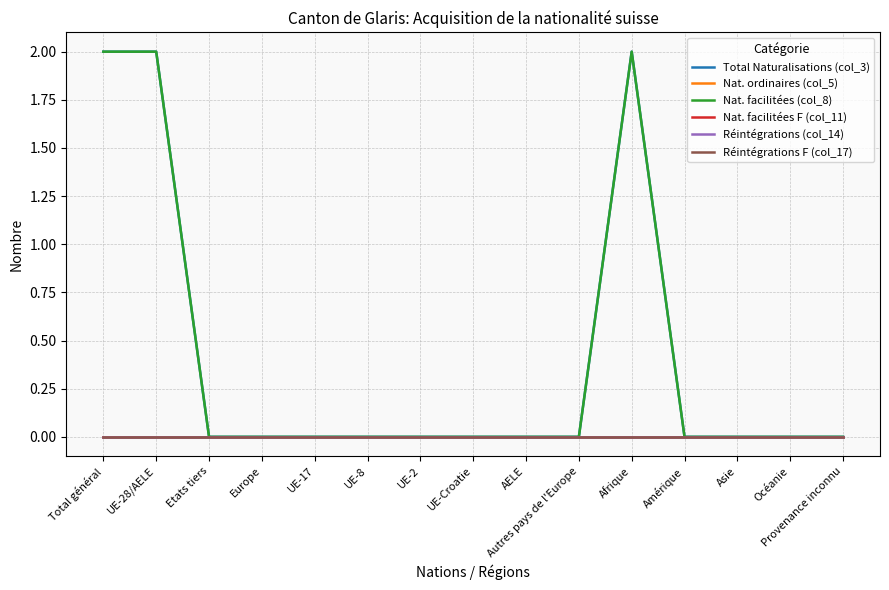

Does the chart display data point markers on the line(s)?

No